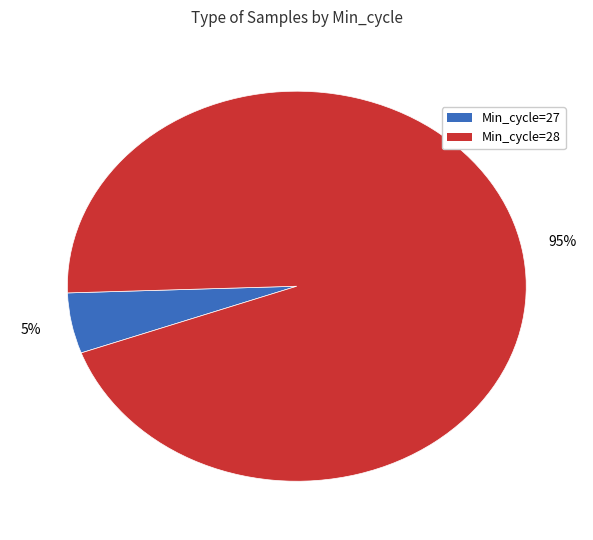

Which has a higher value, Min_cycle=28 or Min_cycle=27?

Min_cycle=28